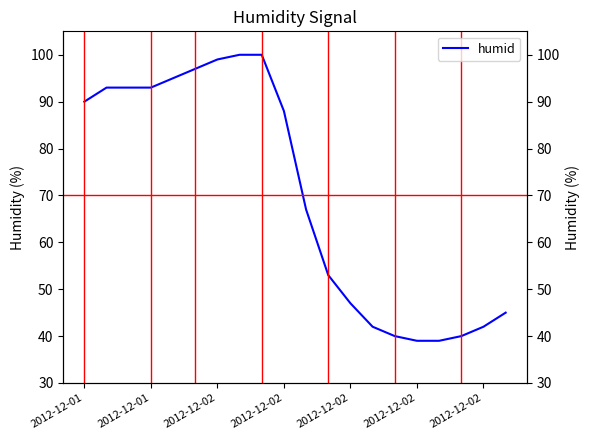

Between 2012-12-01 and 11, which is larger?

2012-12-01